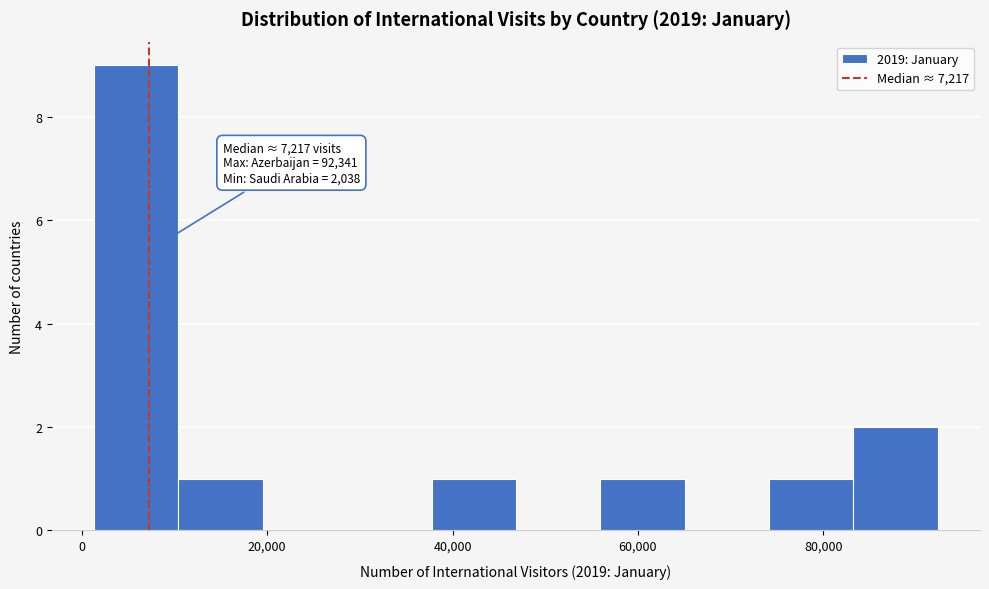

Which range on the x-axis has the tallest bar?

2000 to 10000